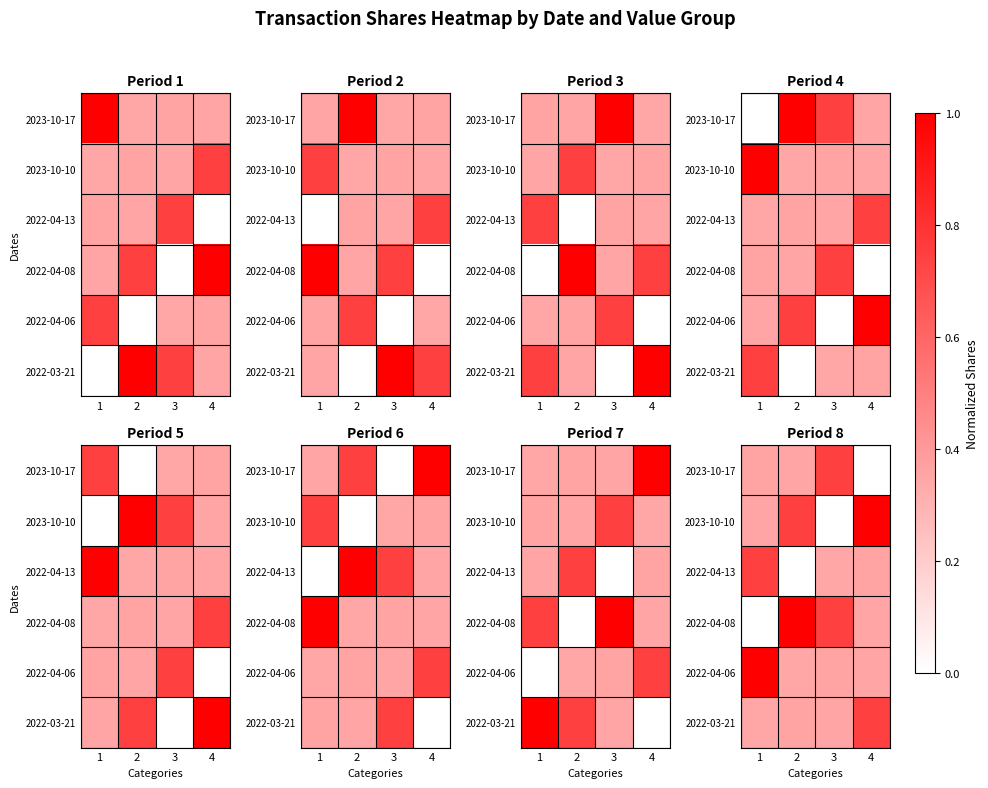

Count the number of data series in this chart.

6